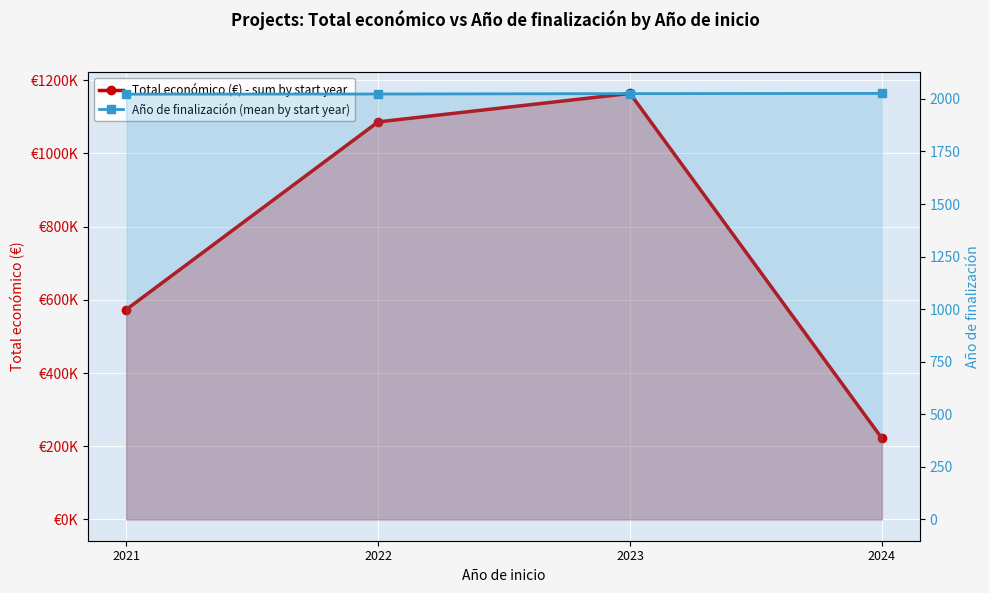

How many data points does each series have?

4